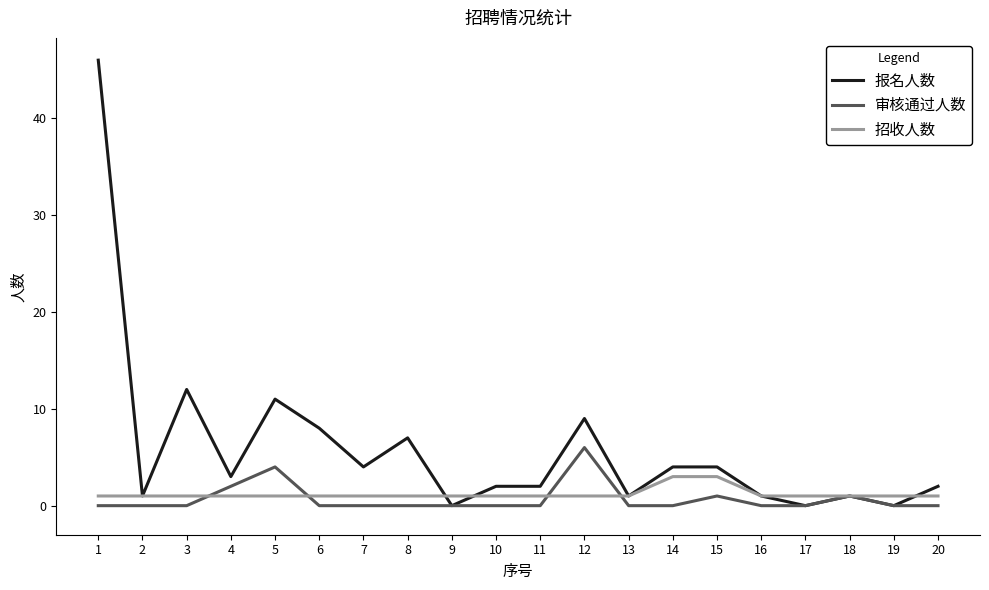

What is the difference between the 报名人数 values at 5 and 17?

11